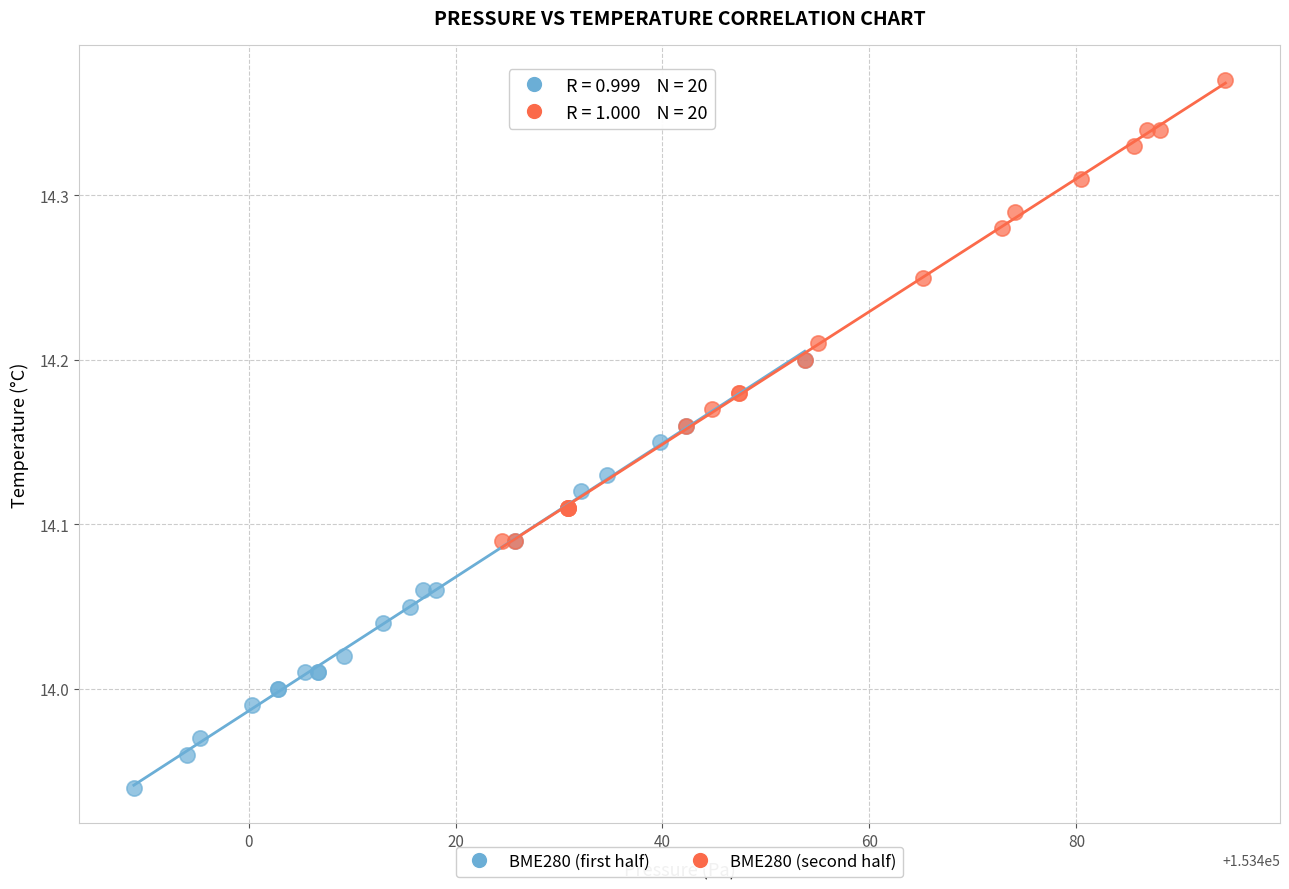

Which series reaches the minimum Y coordinate?

BME280 (first half)